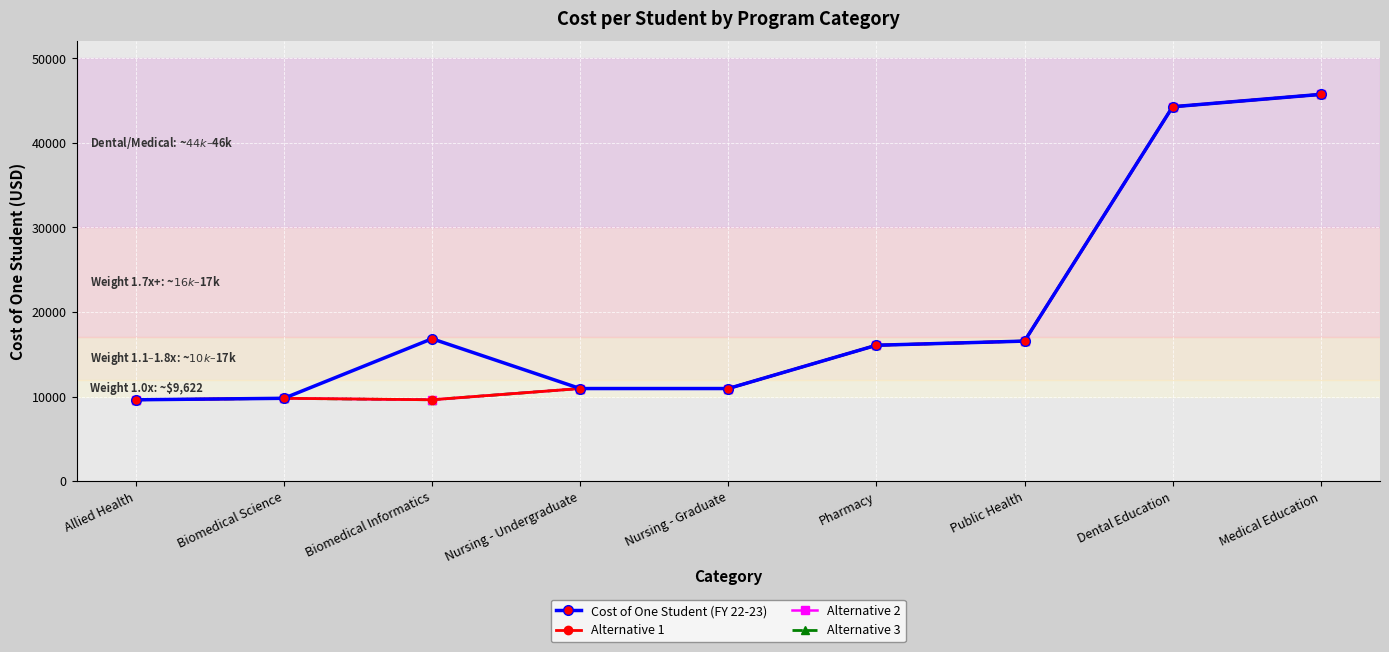

What is the average value of the Alternative 2 series?

19285.0